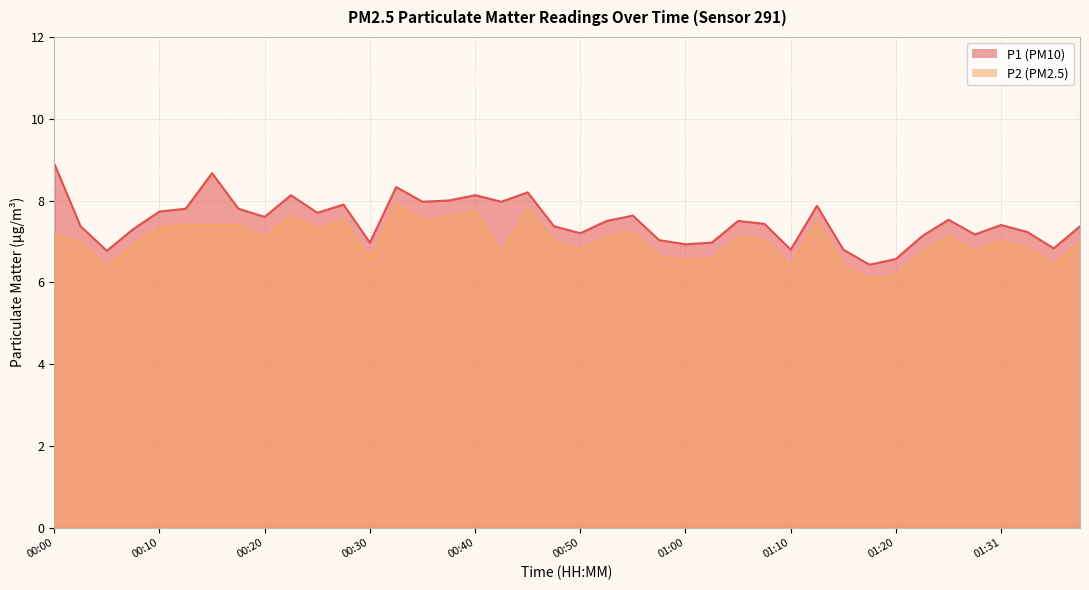

Rank the categories by P2 value from lowest to highest.

01:17, 01:20, 00:05, 01:10, 01:15, 01:37, 01:00, 00:30, 01:02, 00:57, 00:42, 01:23, 01:29, 00:50, 01:34, 00:07, 00:02, 00:47, 01:39, 01:31, 01:07, 00:20, 00:52, 01:05, 01:26, 00:00, 00:55, 00:25, 00:10, 00:12, 00:15, 00:17, 01:12, 00:27, 00:35, 00:37, 00:22, 00:40, 00:45, 00:32